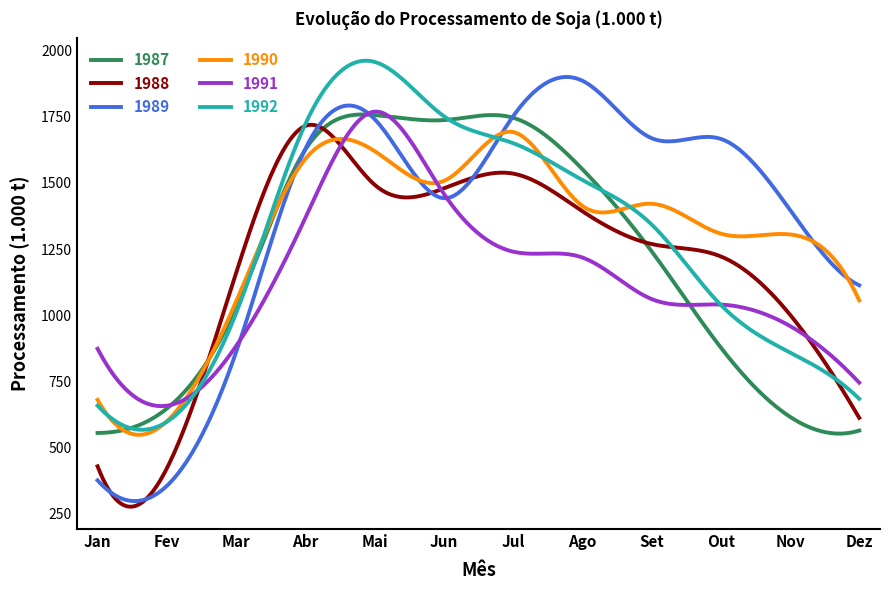

What is the minimum value for 1987?

552.4